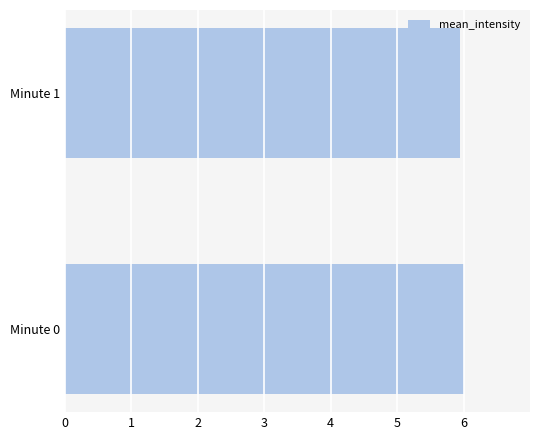

Are the bars grouped side by side (vs. stacked)?

No